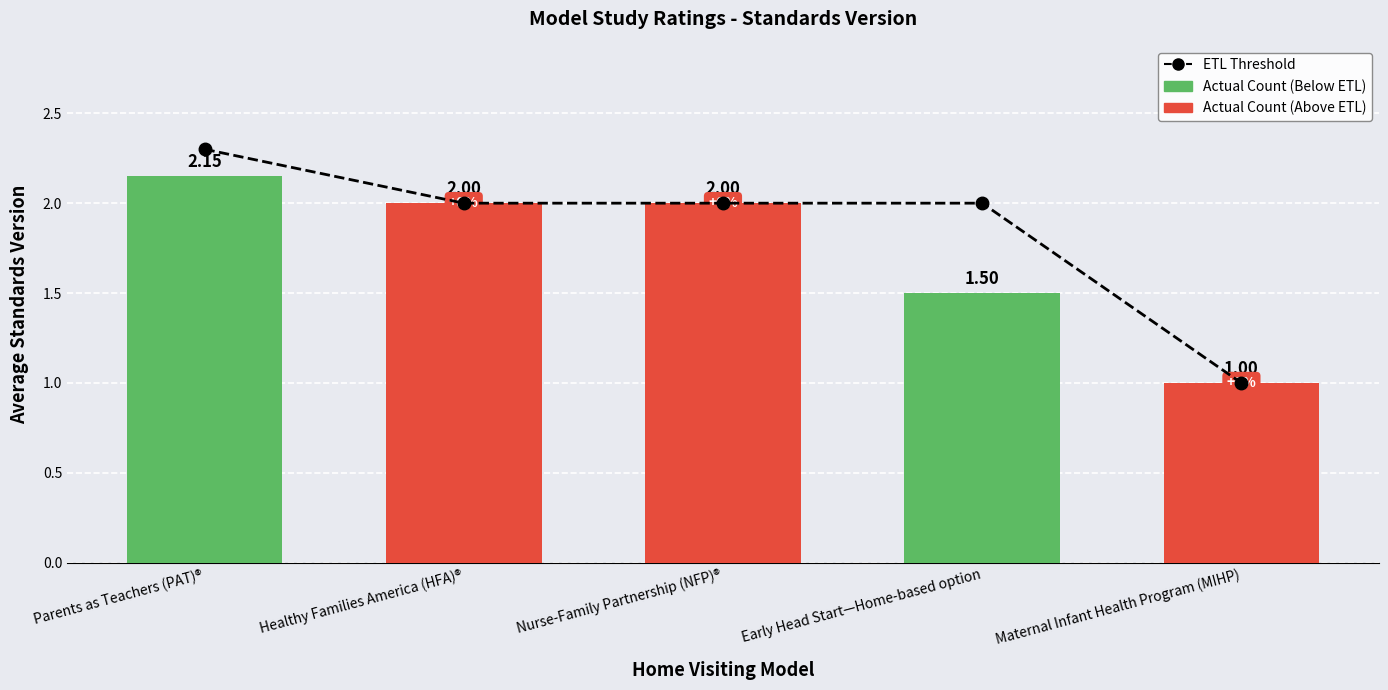

Between Maternal Infant Health Program (MIHP) and Nurse-Family Partnership (NFP)®, which is larger?

Nurse-Family Partnership (NFP)®